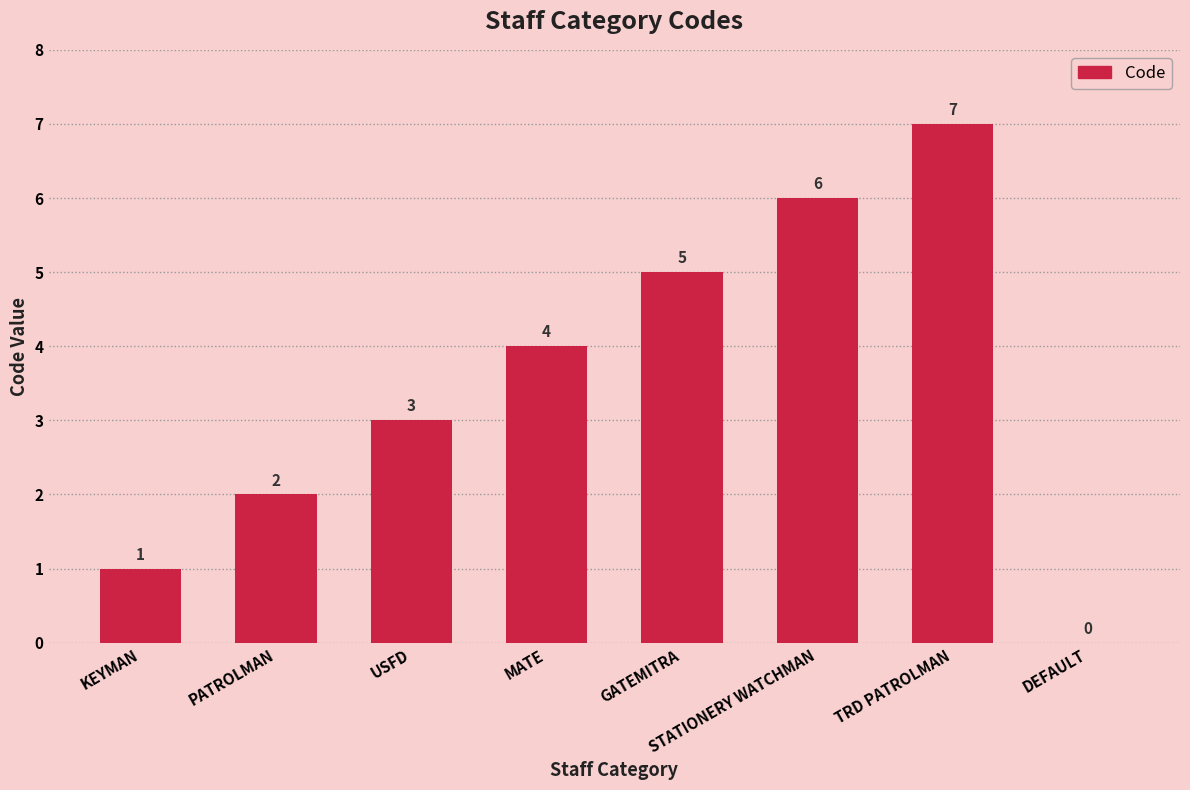

Count the number of data series in this chart.

1